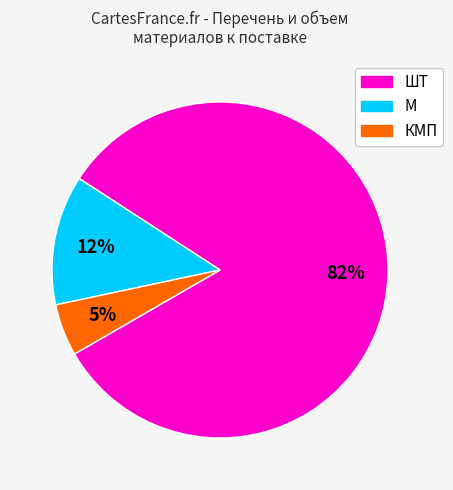

Is there any slice that represents more than half of the pie?

Yes